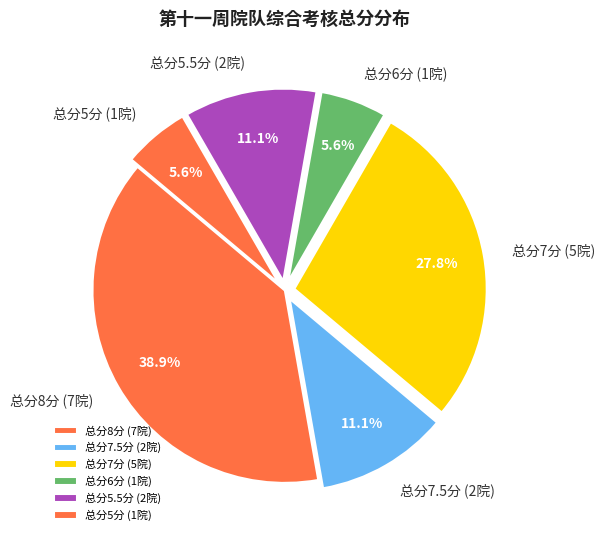

Count the number of slices in the pie.

6